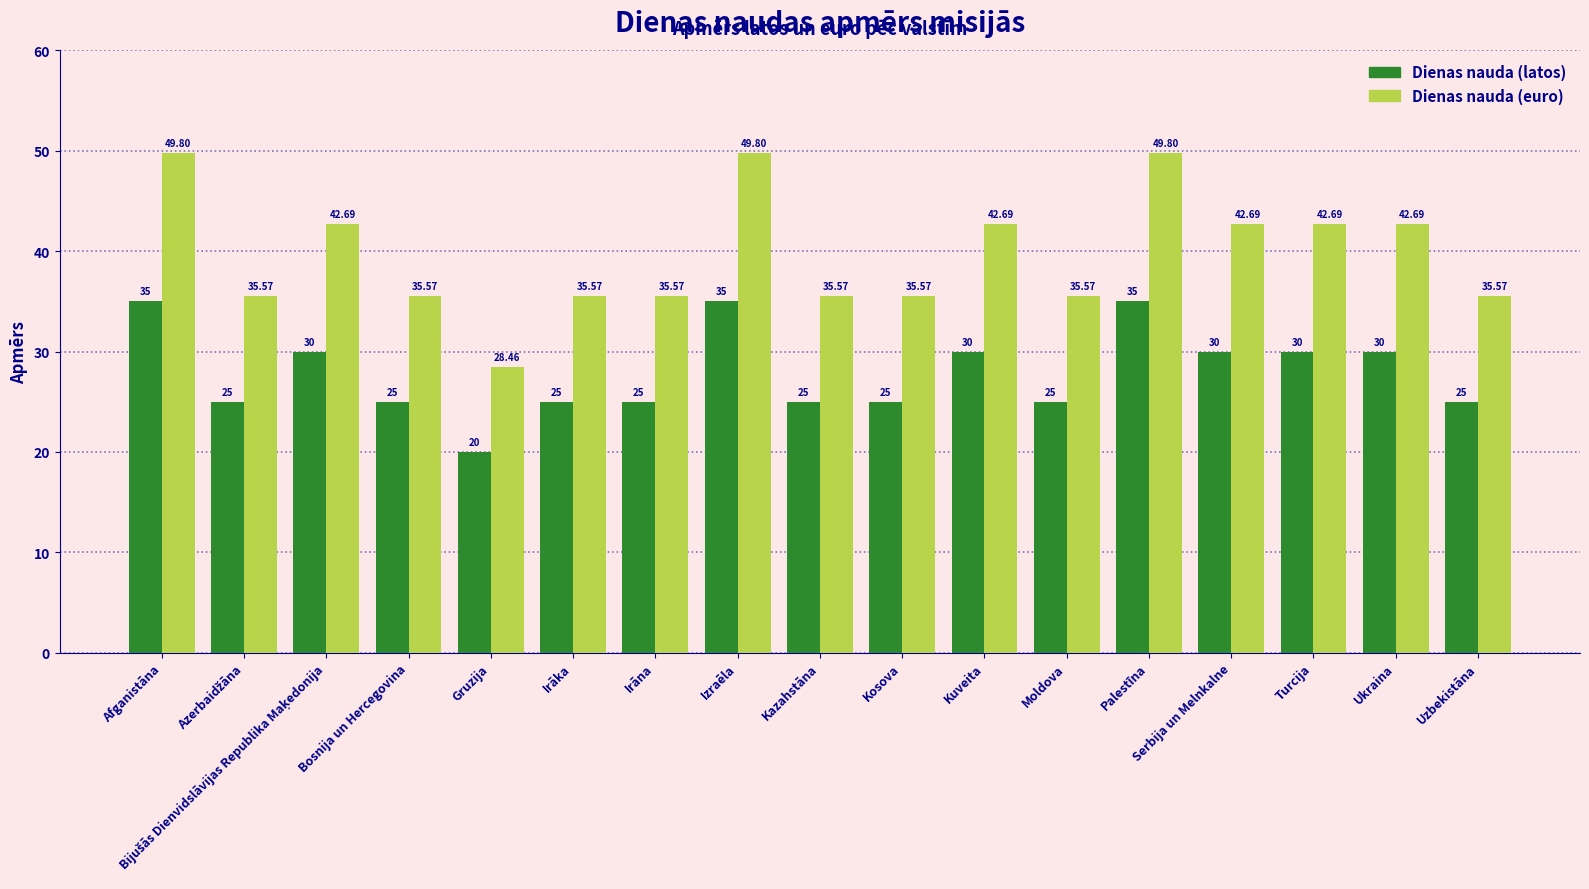

Rank the series by their maximum value, from lowest to highest.

Dienas nauda (latos), Dienas nauda (euro)